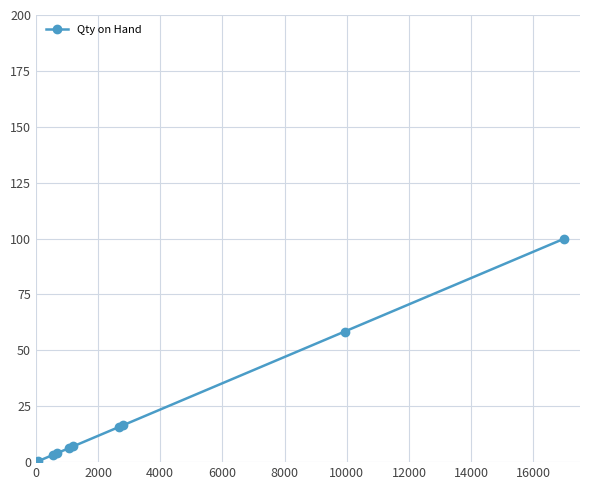

What is the difference between the maximum and minimum values?

99.6